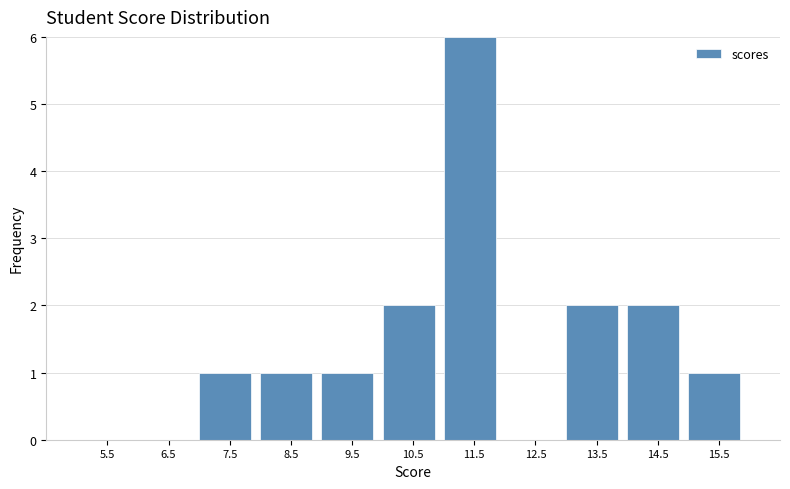

What is the height of the bar covering 14 to 15 on the x-axis? The values are not printed on the chart, so give them approximately, as read against the axis.

2